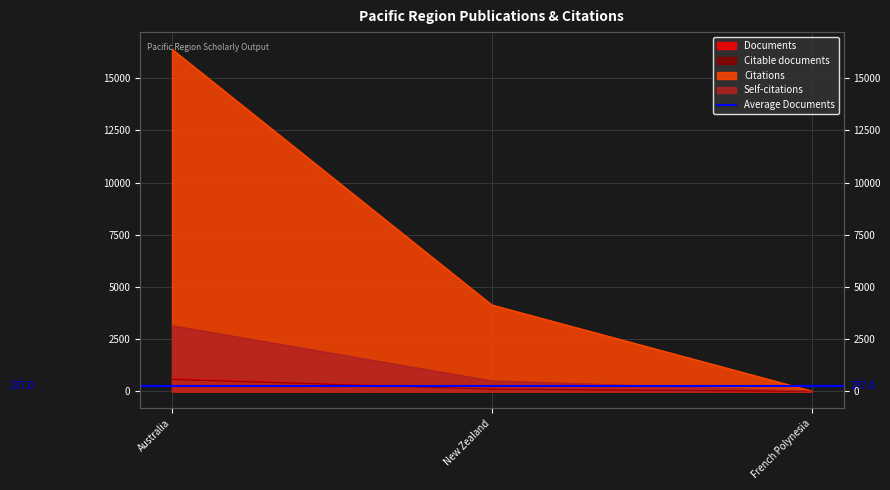

Is it true that Citable documents equals 2 at French Polynesia?

False